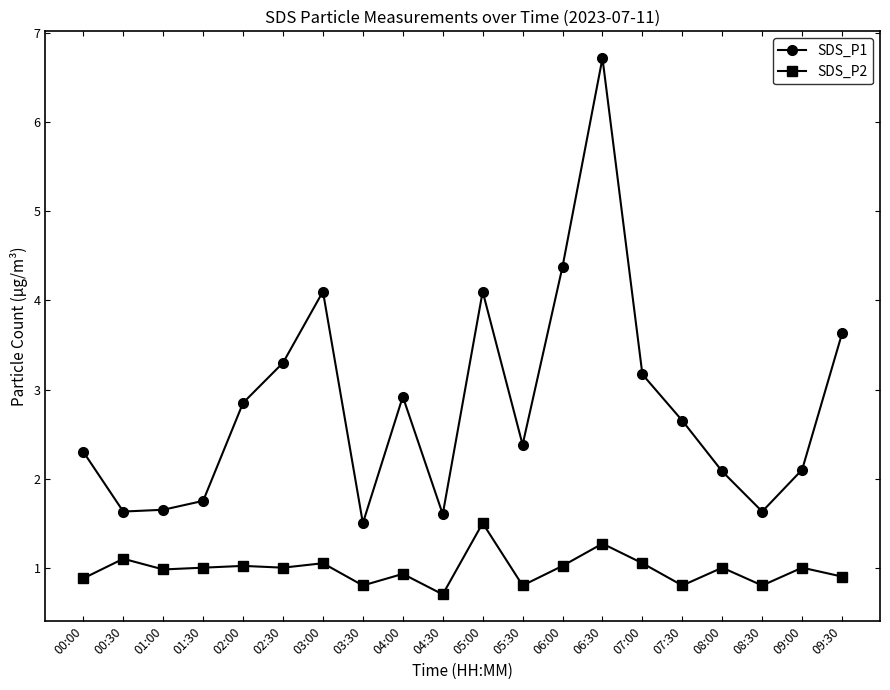

True or false: SDS_P1 and SDS_P2 cross at least once.

False